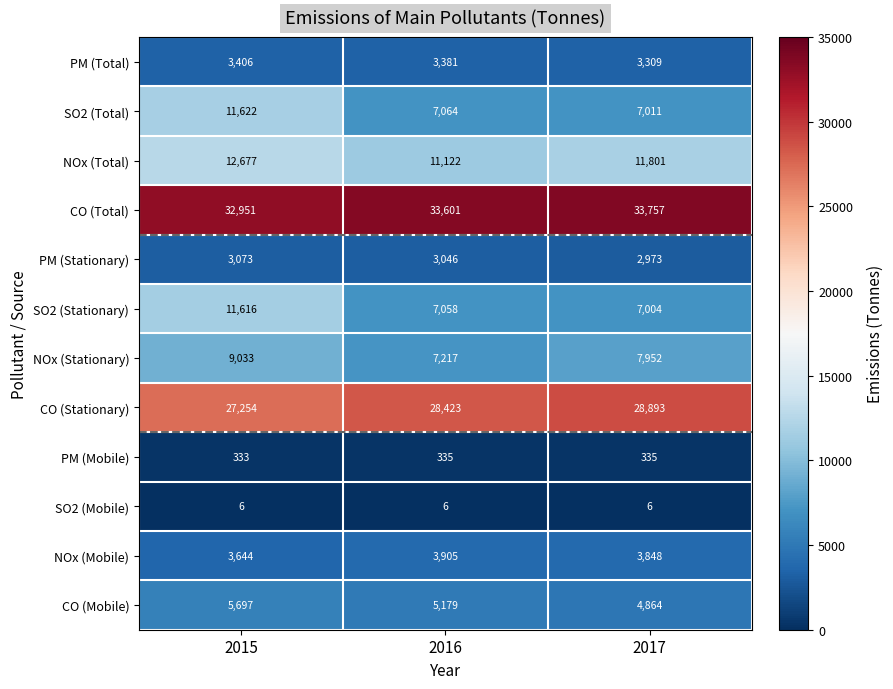

Which series changed the most between 2015 and 2017?

SO2 (Stationary)